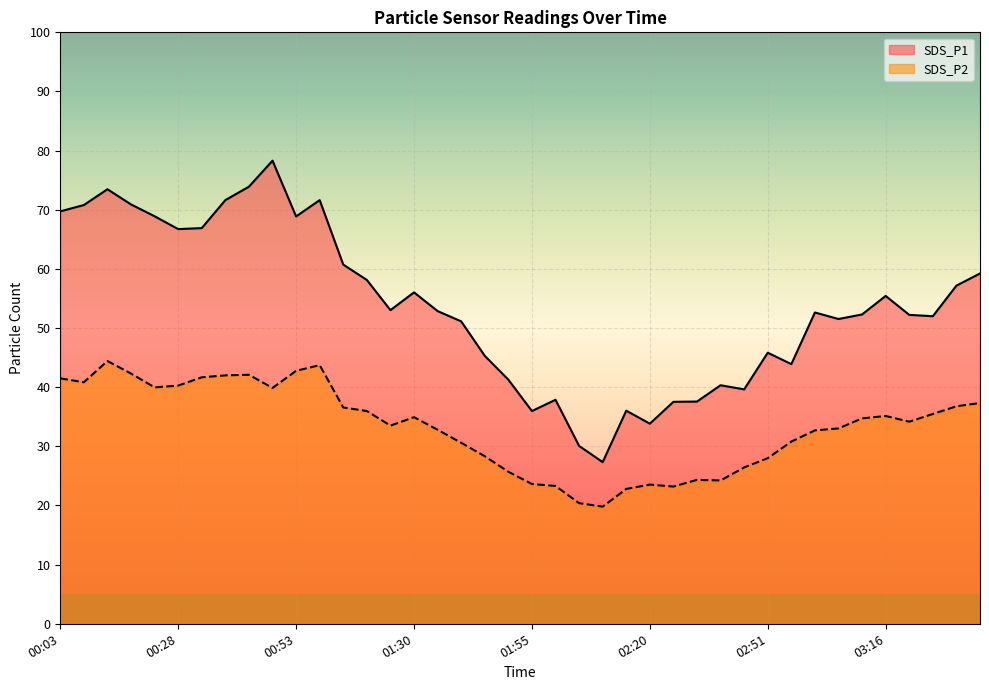

Is it true that SDS_P1 equals 69.7 at 00:03?

True